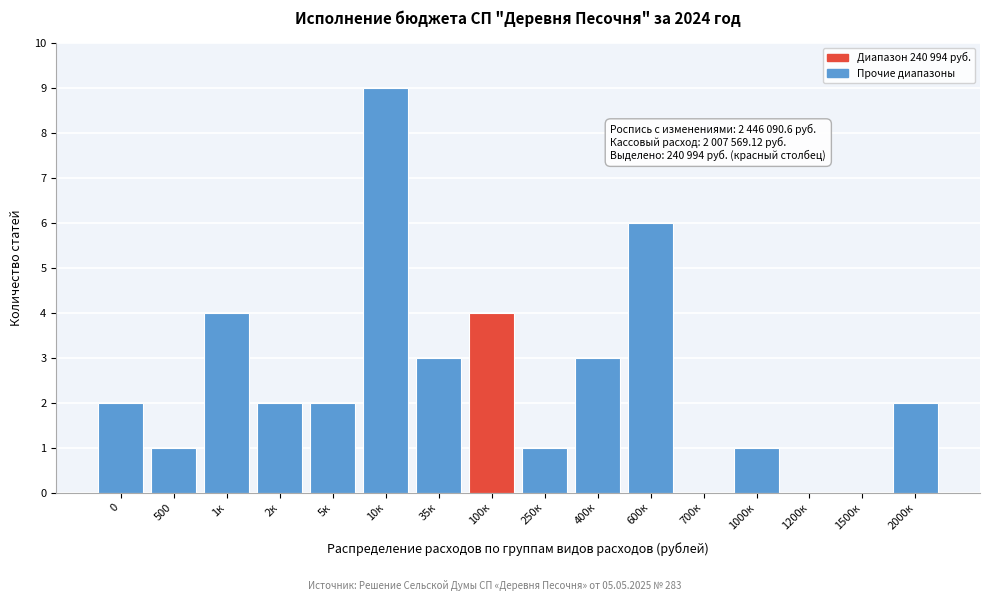

Reading right to left, what are all the values shown in this chart?

2000к=2	1500к=0	1200к=0	1000к=1	700к=0	600к=6	400к=3	250к=1	100к=4	35к=3	10к=9	5к=2	2к=2	1к=4	500=1	0=2